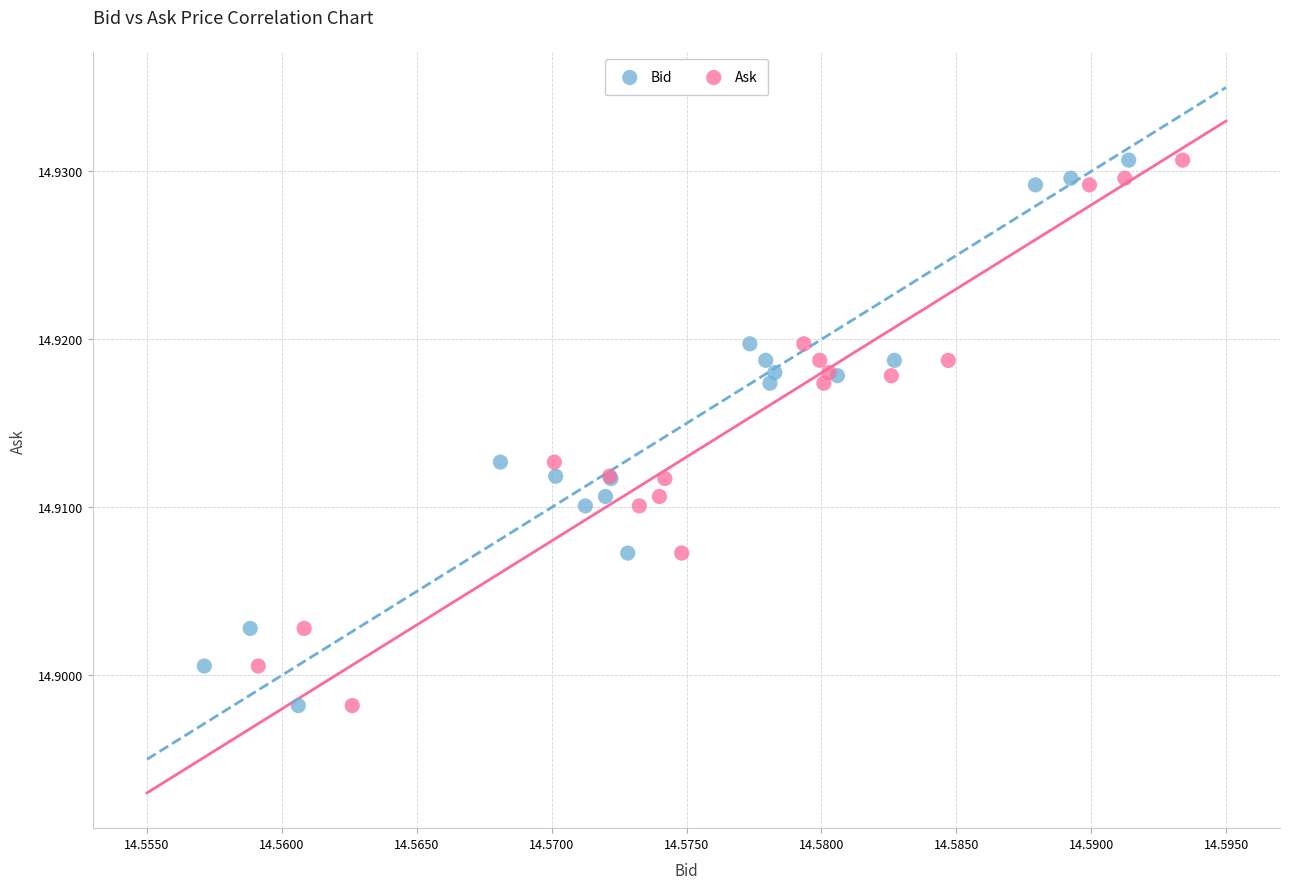

What are all the series names shown in the legend?

Bid, Ask